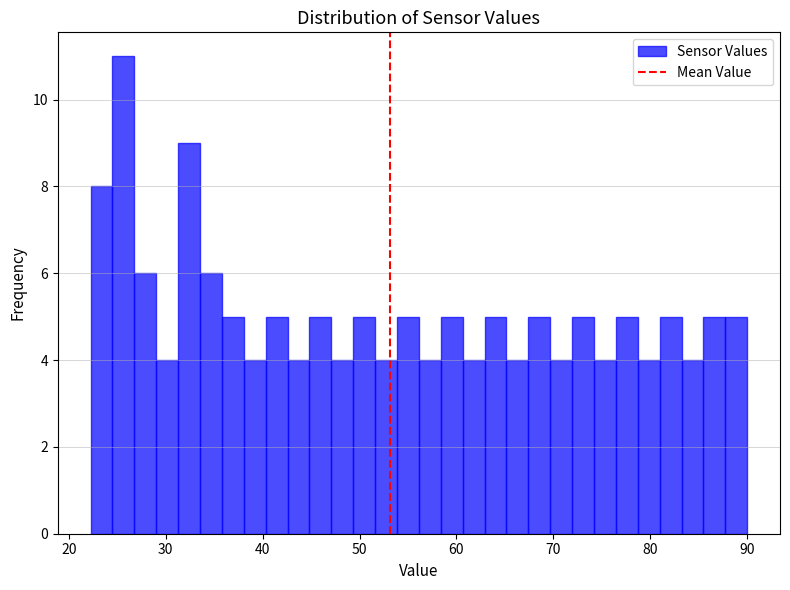

Around what value on the x-axis is the tallest bar? Give the approximate position of its centre, as read against the axis.

26